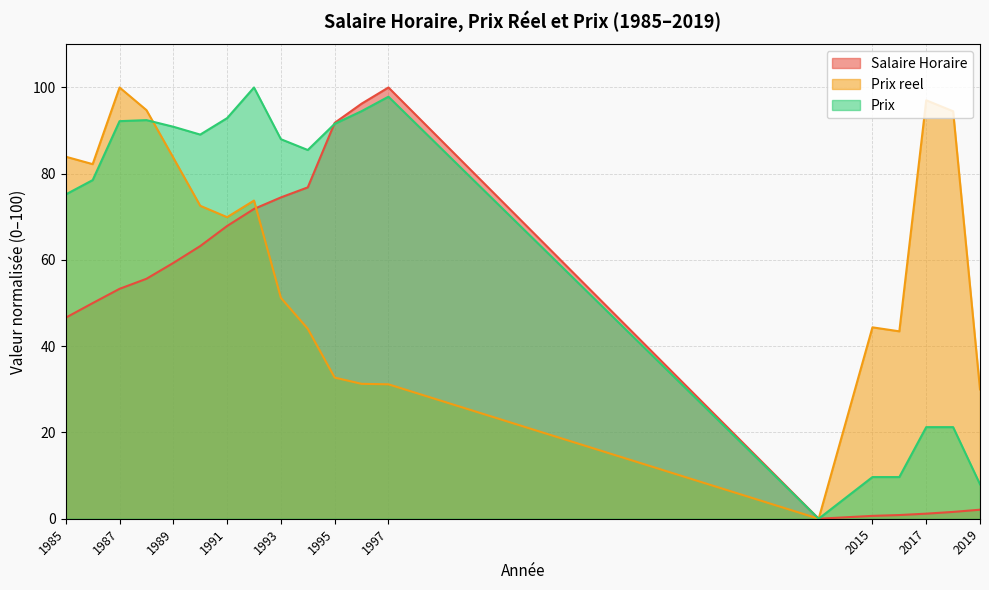

Reading left to right, what are all the values shown in this chart?

Salaire Horaire: 46.6	50.0	53.3	55.6	59.3	63.2	67.9	71.8	74.5	76.8	91.8	96.2	100.0	0.0	0.7	0.9	1.2	1.6	2.1
Prix reel: 83.9	82.2	100.0	94.8	83.7	72.6	69.9	73.8	51.2	44.0	32.7	31.3	31.2	0.0	44.4	43.5	97.0	94.5	30.0
Prix: 75.2	78.5	92.2	92.4	90.9	89.1	92.9	100.0	88.0	85.5	91.6	94.5	97.9	0.0	9.7	9.7	21.2	21.2	8.0